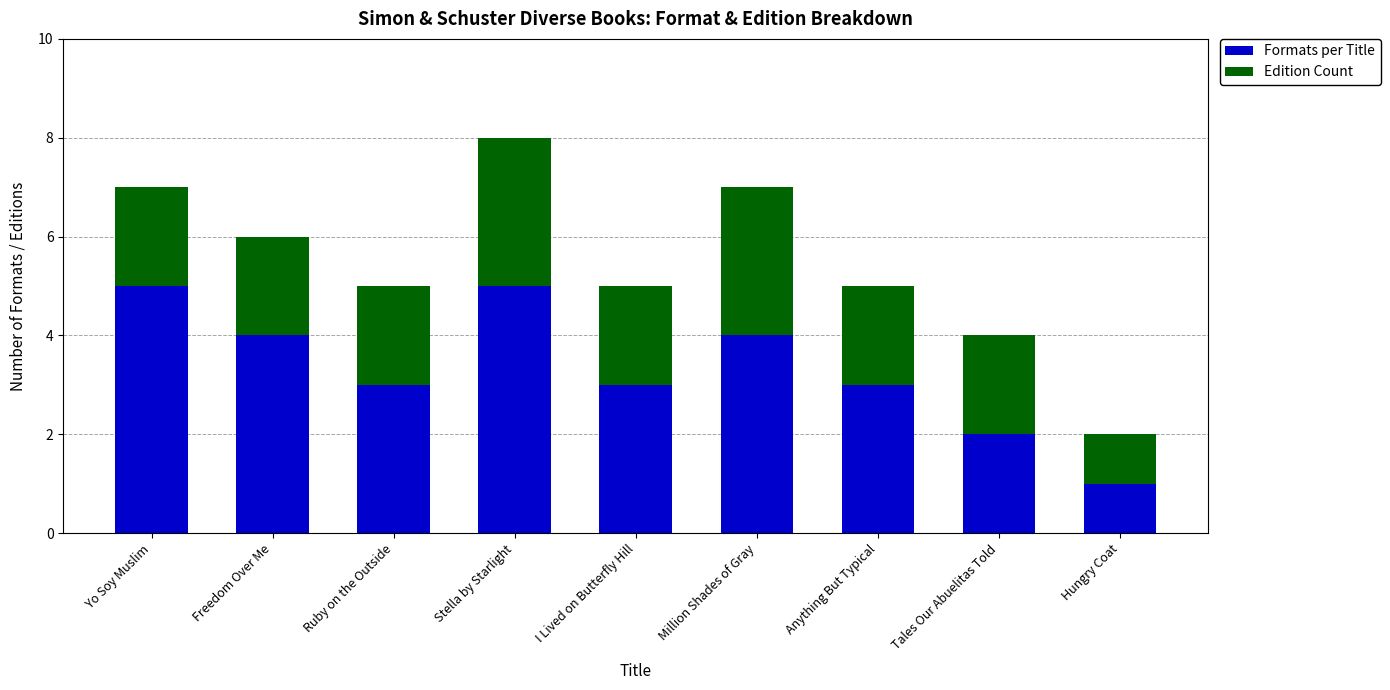

Which category has the lowest value in the Formats per Title series?

Hungry Coat